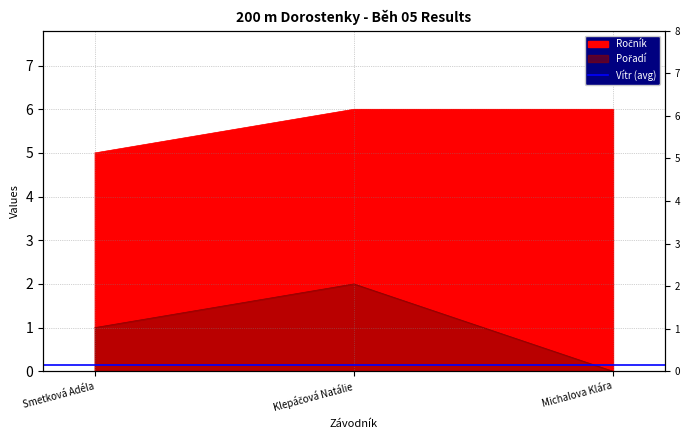

Where is Pořadí nearest to the value 1?

Smetková Adéla